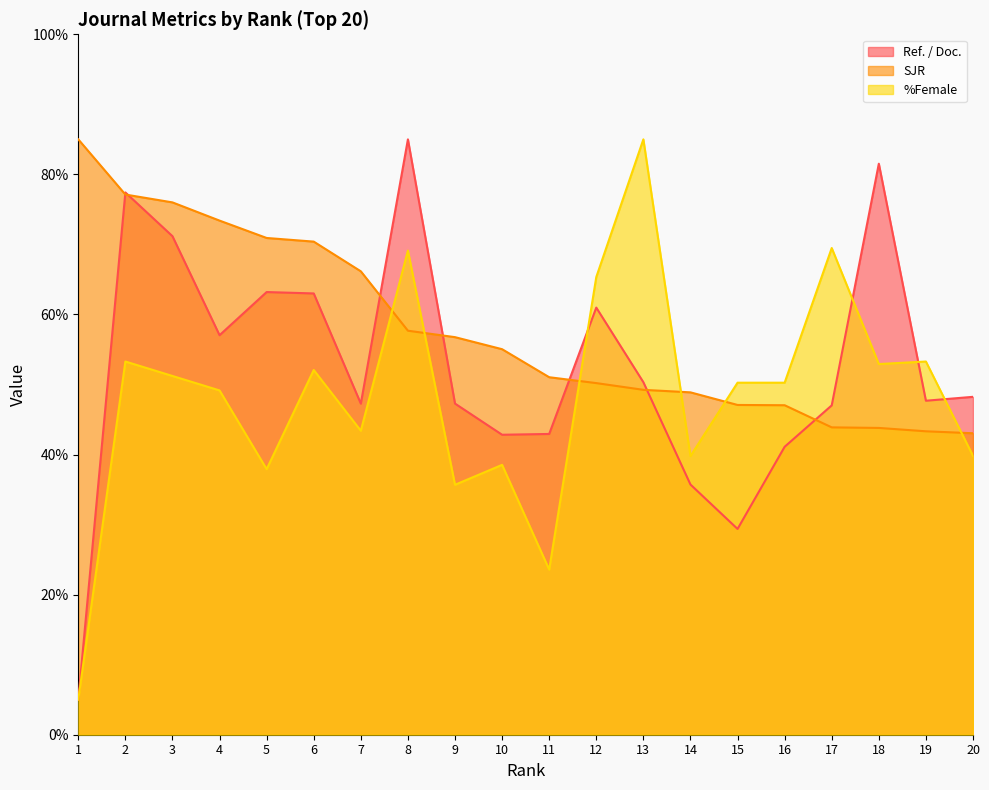

Between which two adjacent categories do %Female and Ref. / Doc. first intersect?

11 and 12